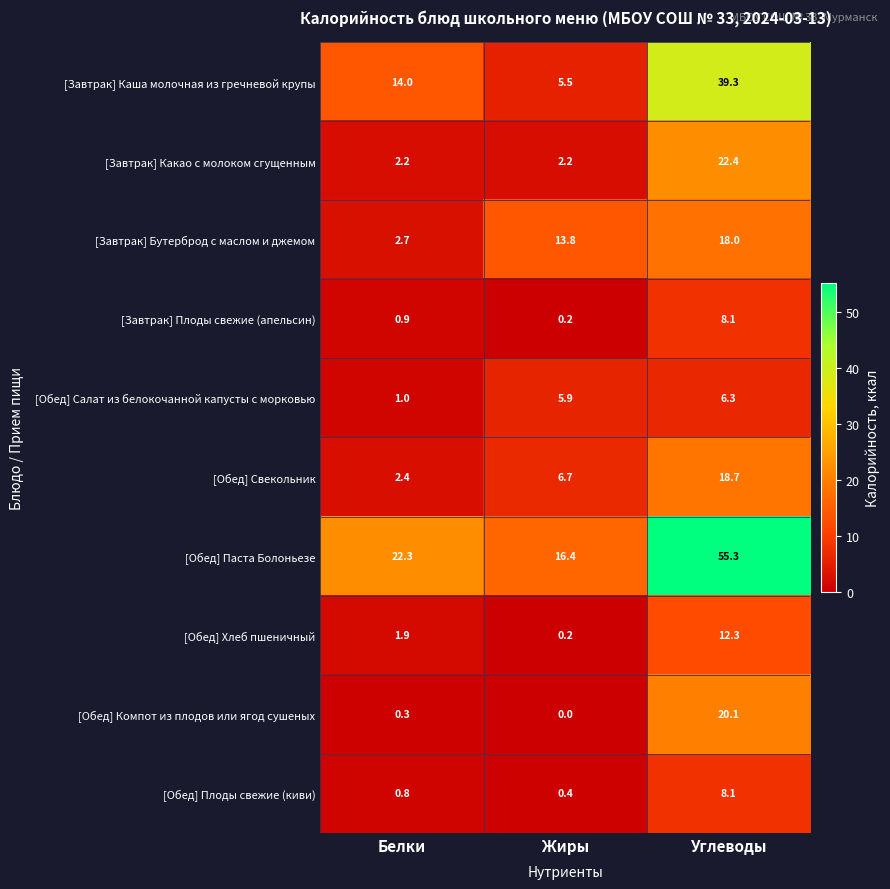

What is the difference between the maximum and second lowest values in the [Завтрак] Какао с молоком сгущенным series?

20.2